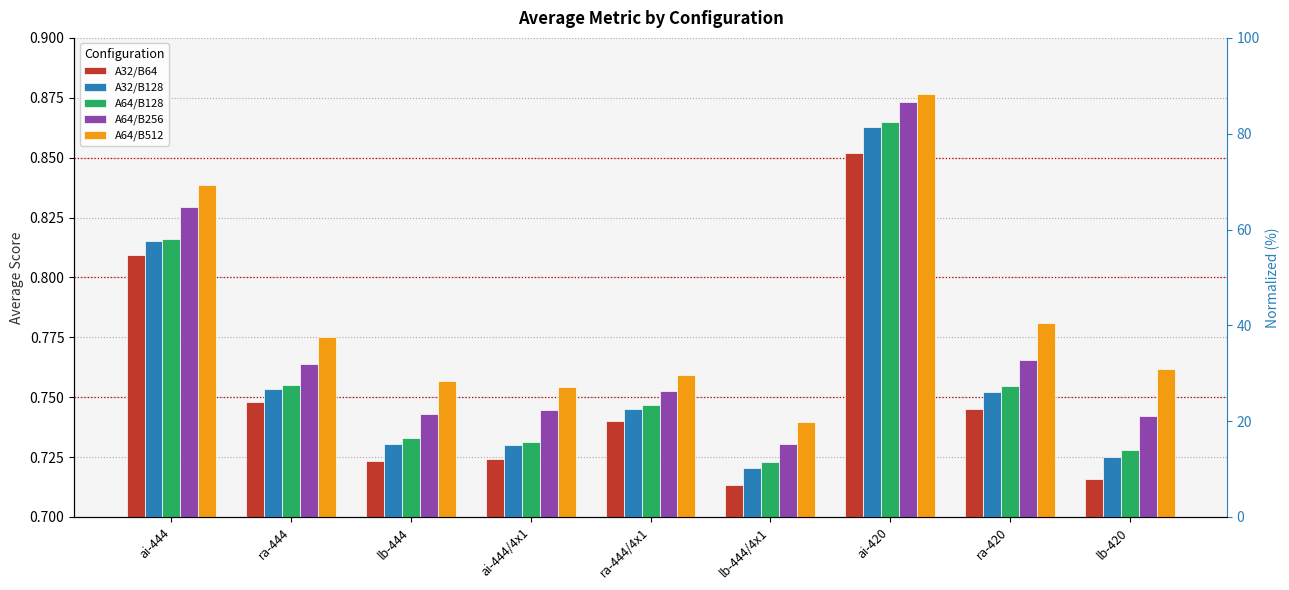

What are all the series names shown in the legend?

A32/B64, A32/B128, A64/B128, A64/B256, A64/B512